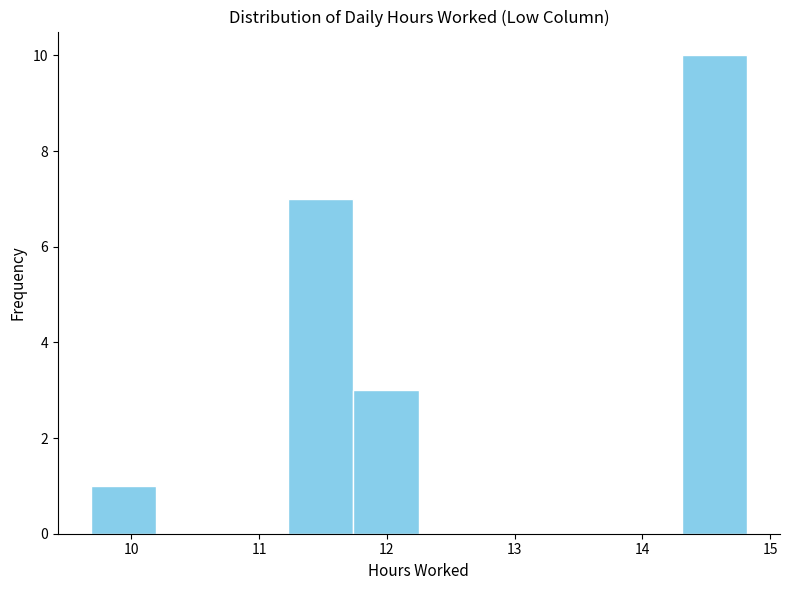

What is the height of the bar covering 14.3 to 14.8 on the x-axis? Neither the bar edges nor the heights are printed on the chart, so give them approximately, as read against the axes.

10